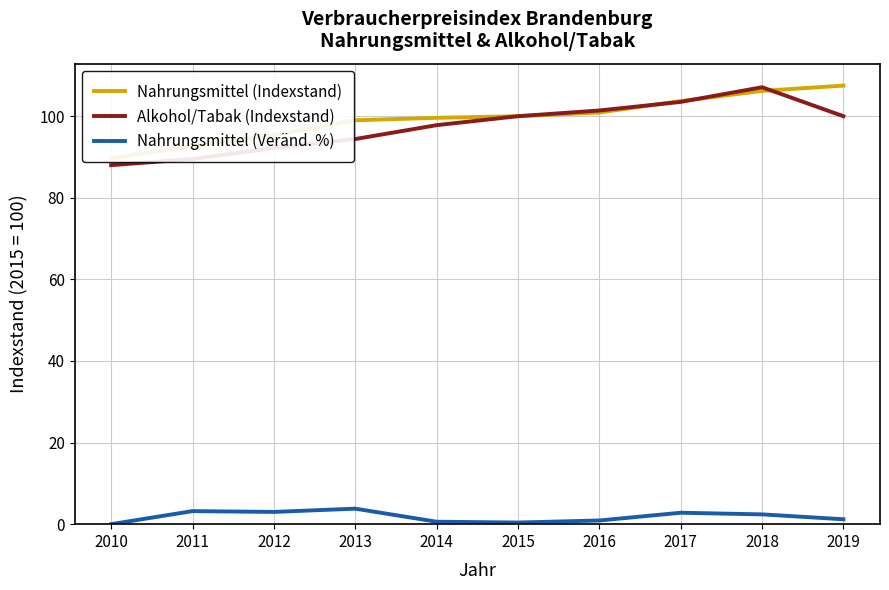

Which series has the largest total across all categories?

Nahrungsmittel (Indexstand)